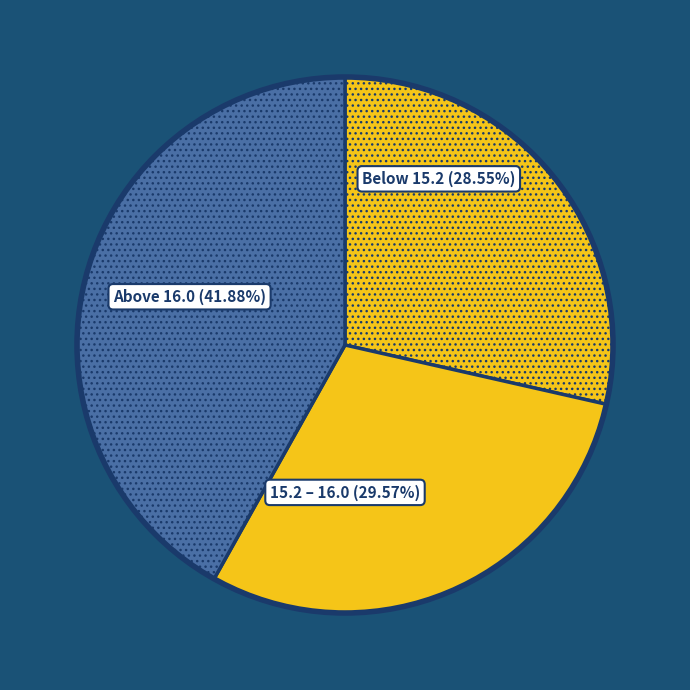

True or false: 2025-04-02 accounts for 24% of the total.

False